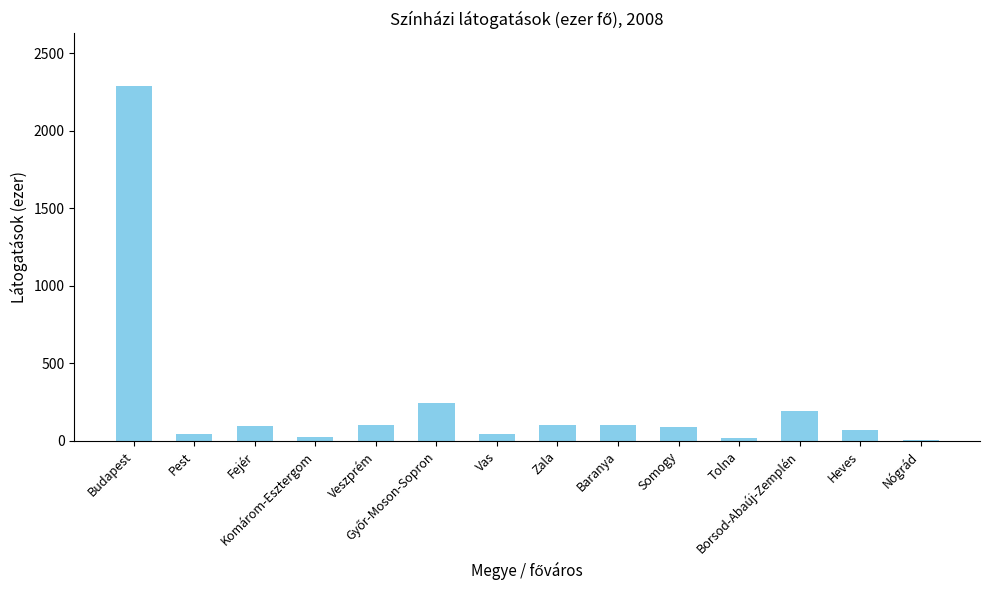

What is the difference between the second highest and second lowest values?

226